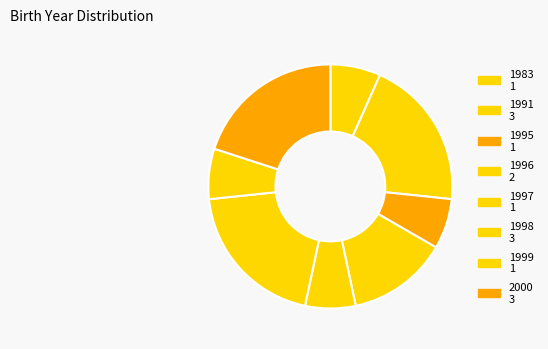

How many segments does this pie chart have?

8